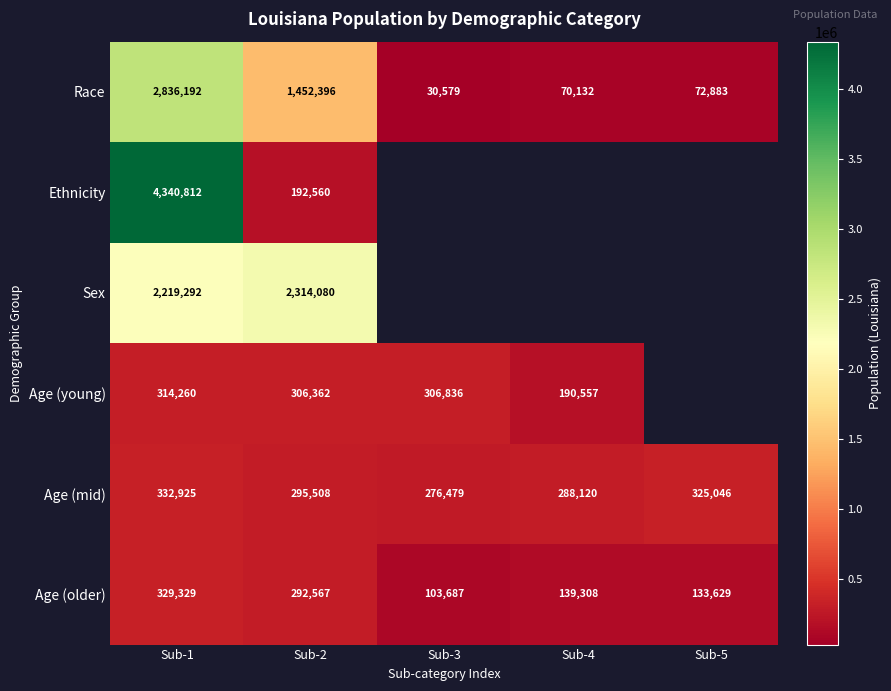

True or false: Age (mid) has a value of 411291.5 at Sub-3.

False